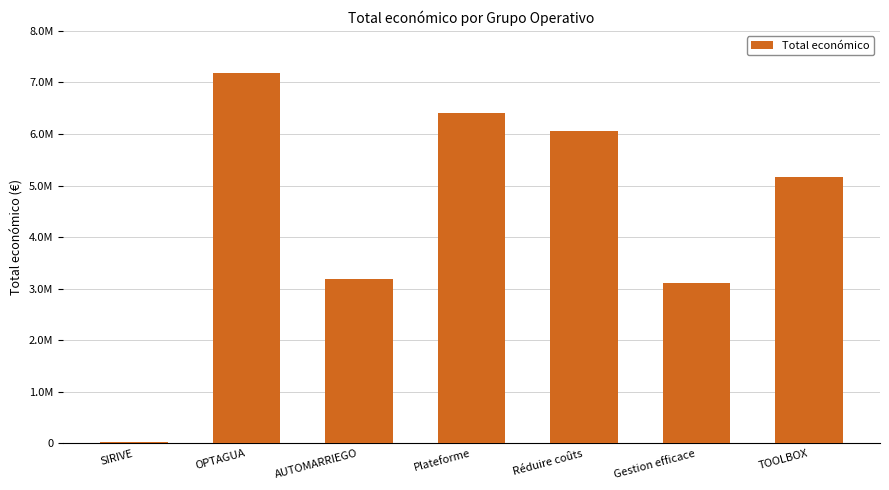

Are the bars horizontal?

No